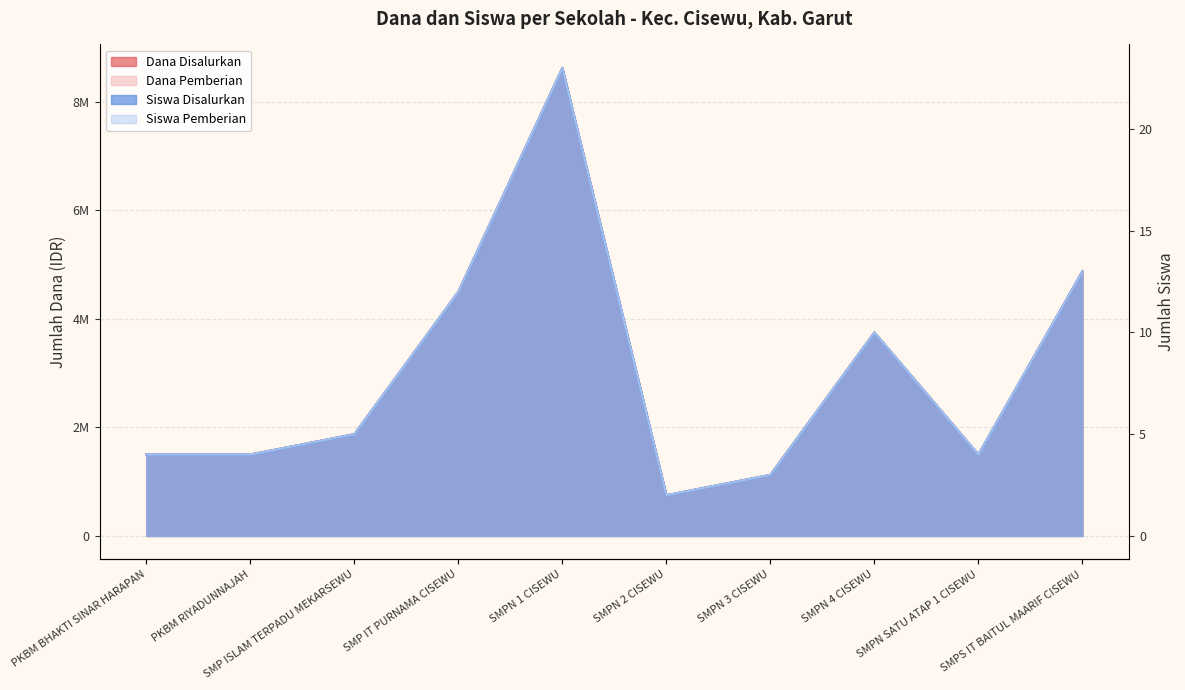

Rank the series at PKBM BHAKTI SINAR HARAPAN from highest to lowest value.

Dana Disalurkan, Dana Pemberian, Siswa Disalurkan, Siswa Pemberian